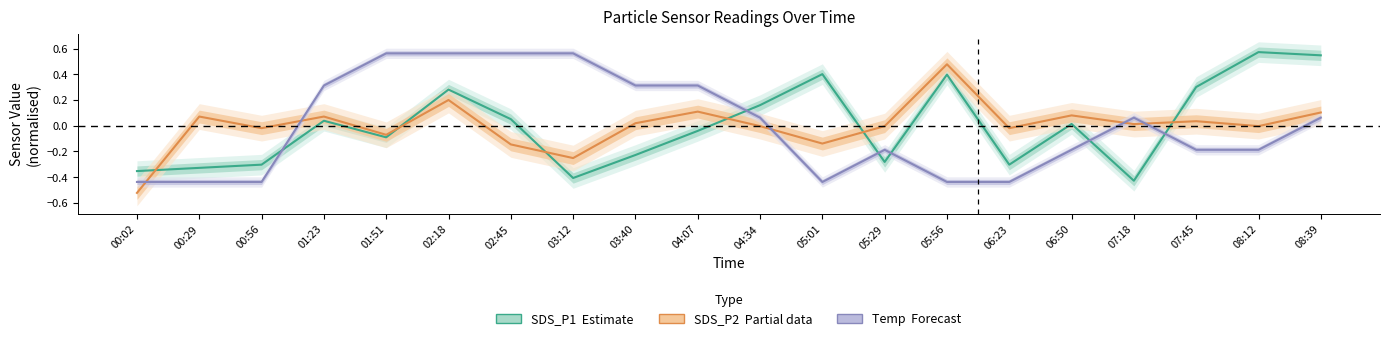

How many data points in Temp (Forecast) are less than 0?

10